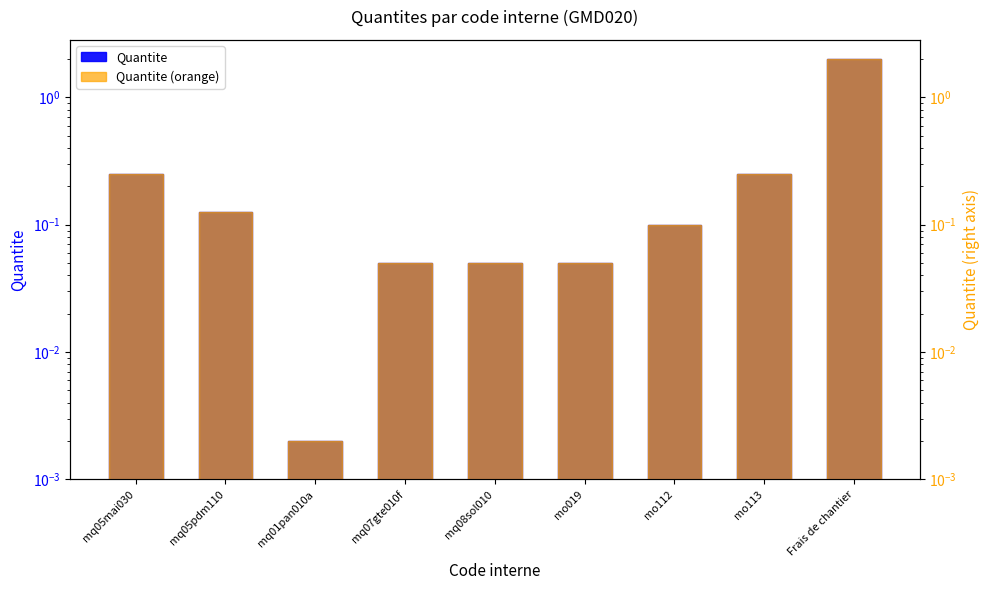

True or false: Quantite has a value of 2.0 at Frais de chantier.

True